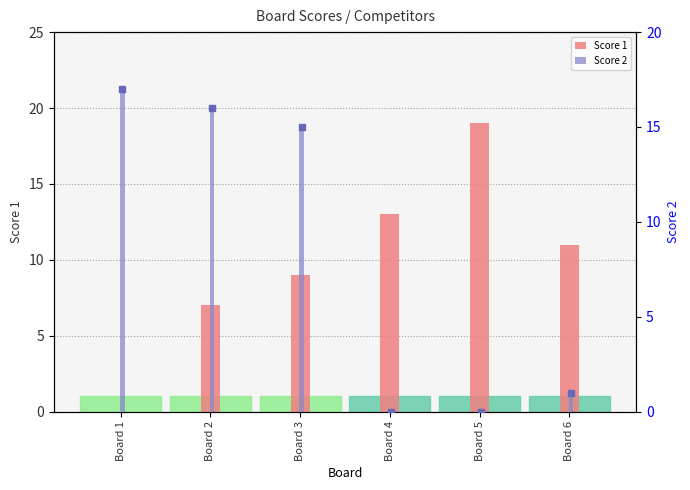

Is it true that Score 1 equals 17 at Board 6?

False